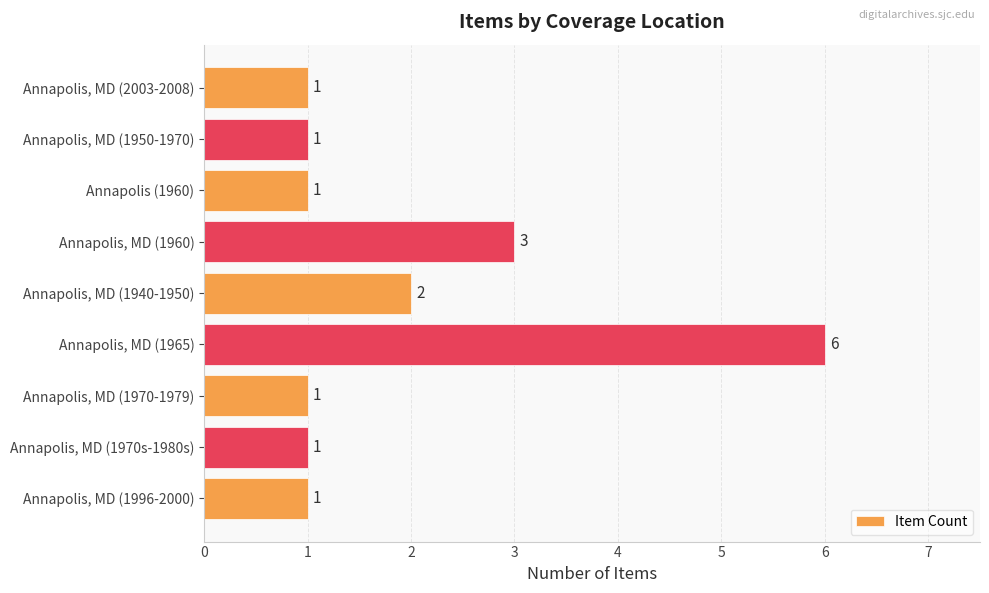

The value at Annapolis, MD (1940-1950) is 1. True or false?

False